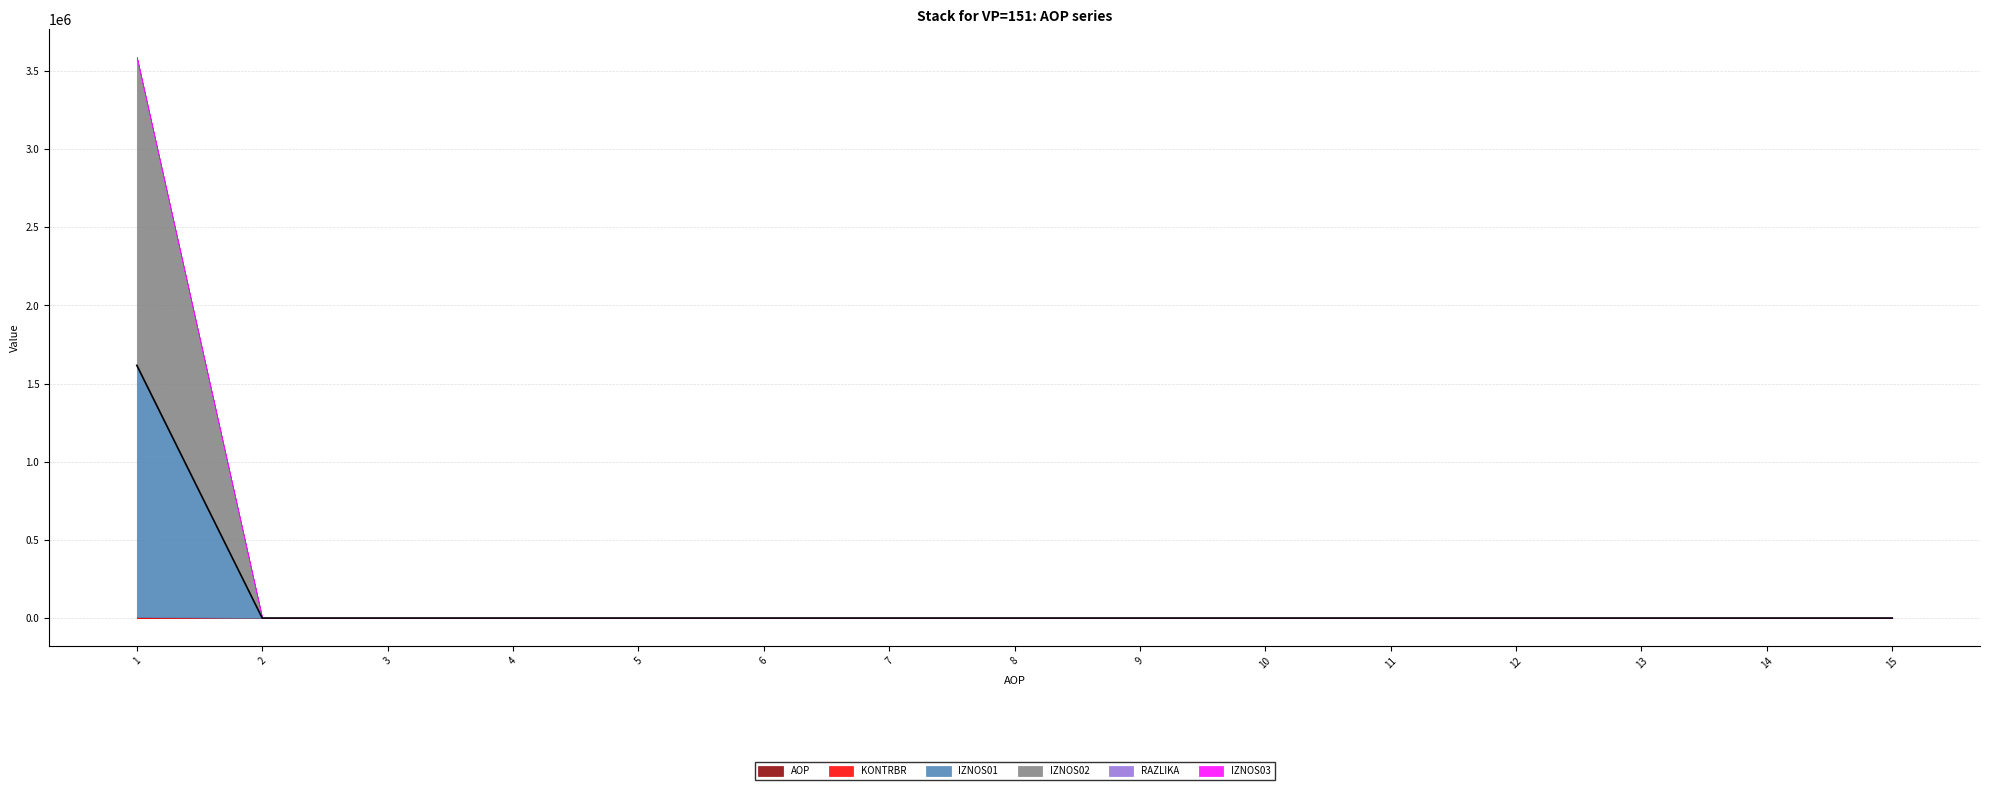

The AOP series shows 14.0 at 14. True or false?

True